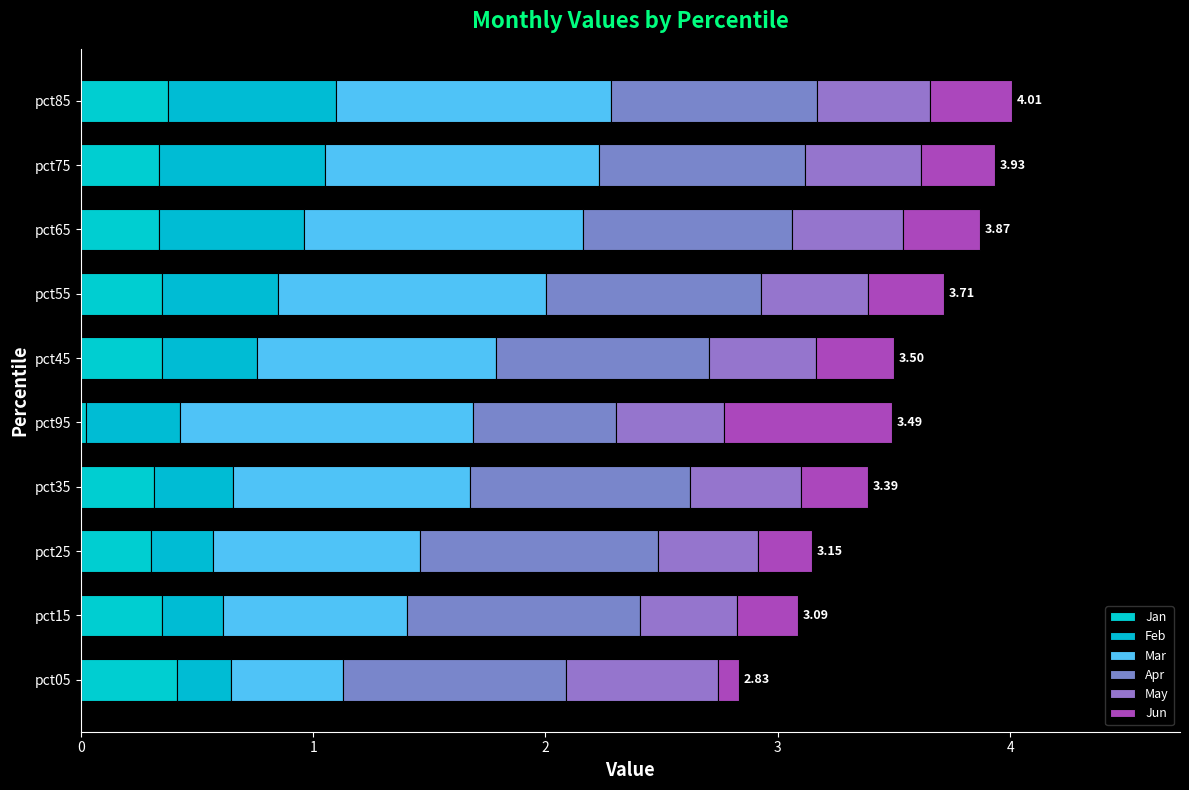

How many categories are shown in the chart?

10